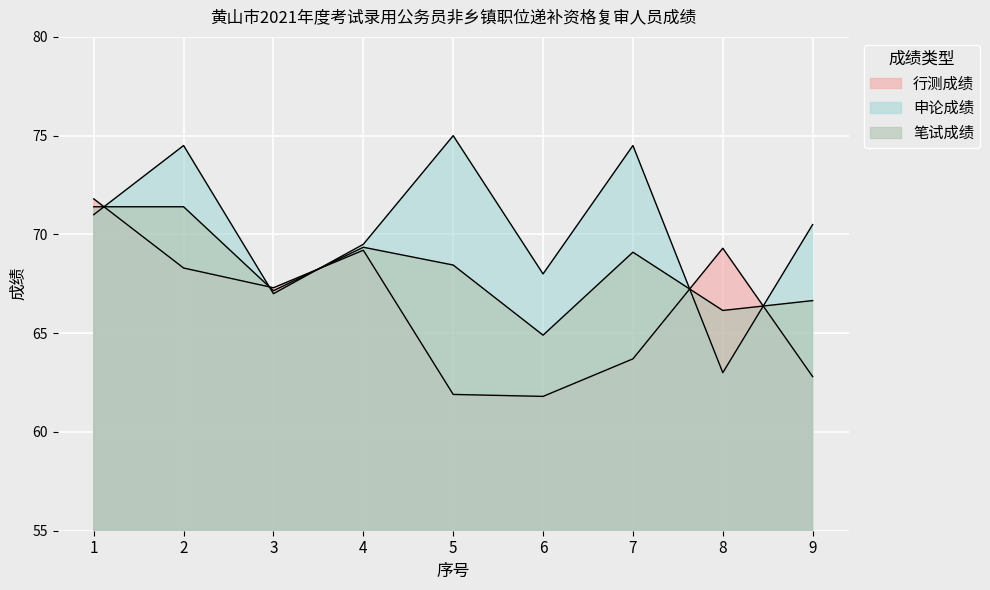

In 笔试成绩, how many points are lower than both neighbors (excluding endpoints)?

3